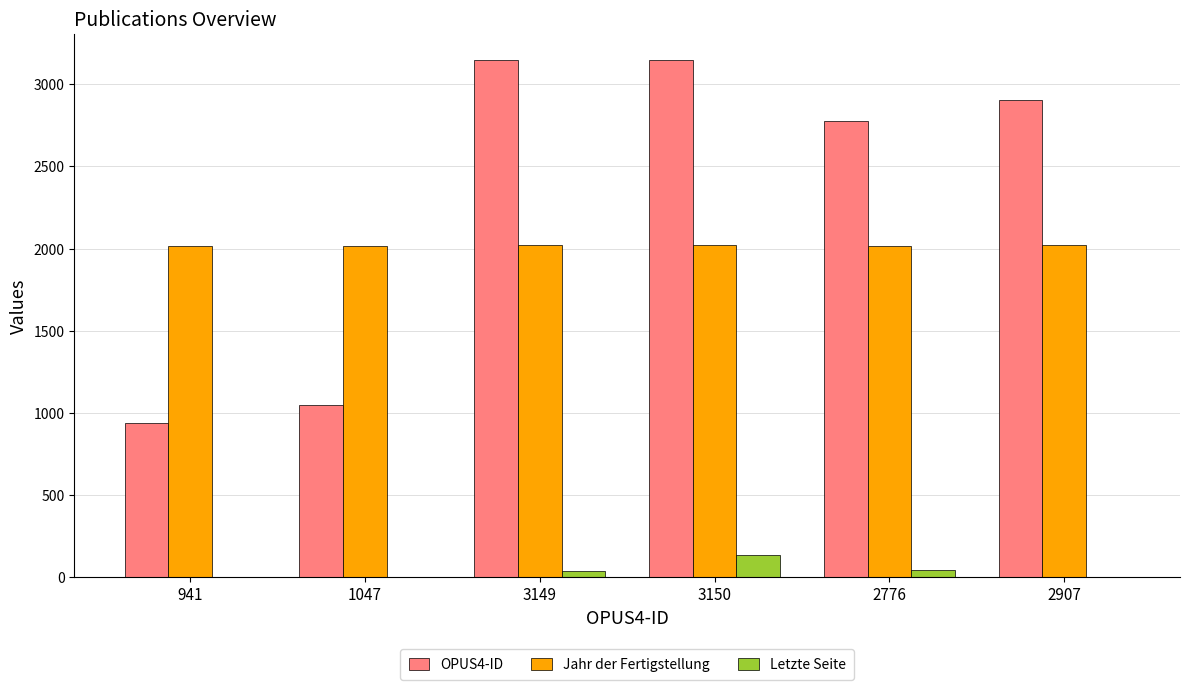

What is the average value of the Letzte Seite series?

36